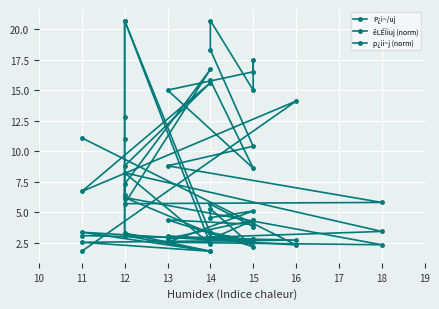

Which series has the largest total across all categories?

P¿i~/uj